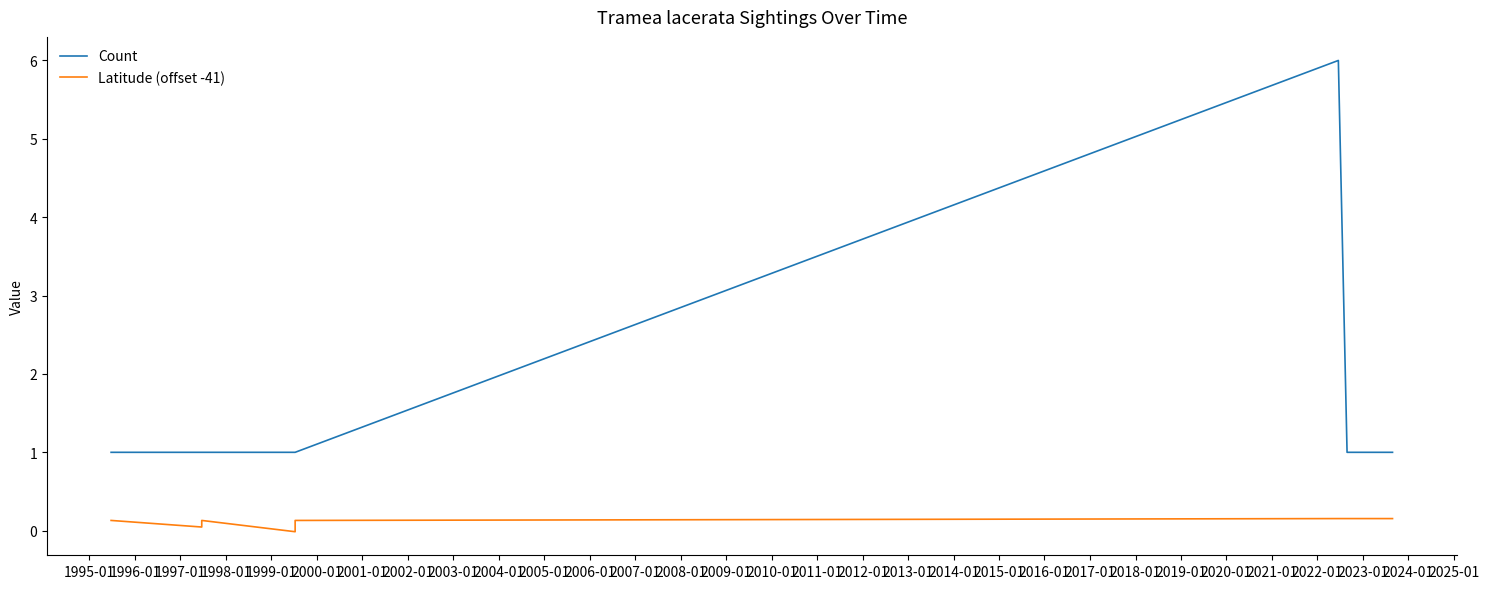

Count the Count values in the range 1 to 2.

9